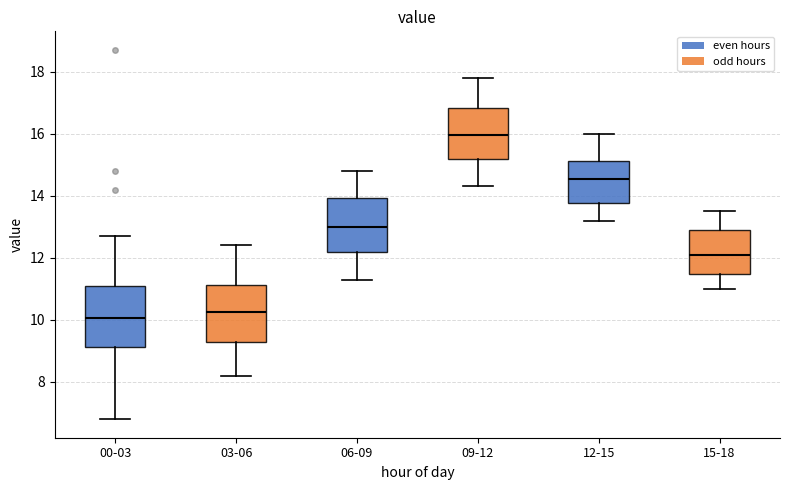

Which box's median line is the highest?

09-12